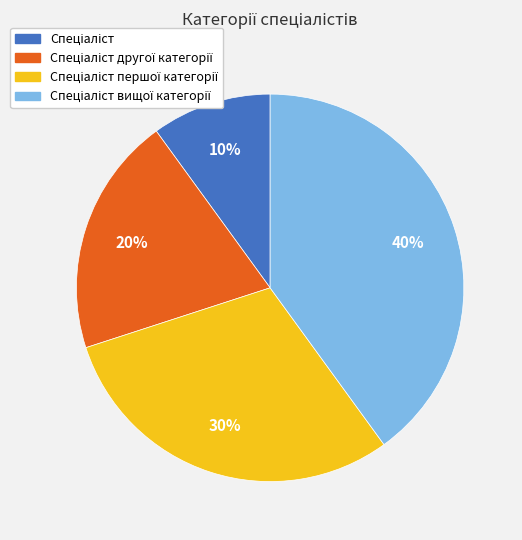

To the nearest percent, what is the average slice percentage?

25%